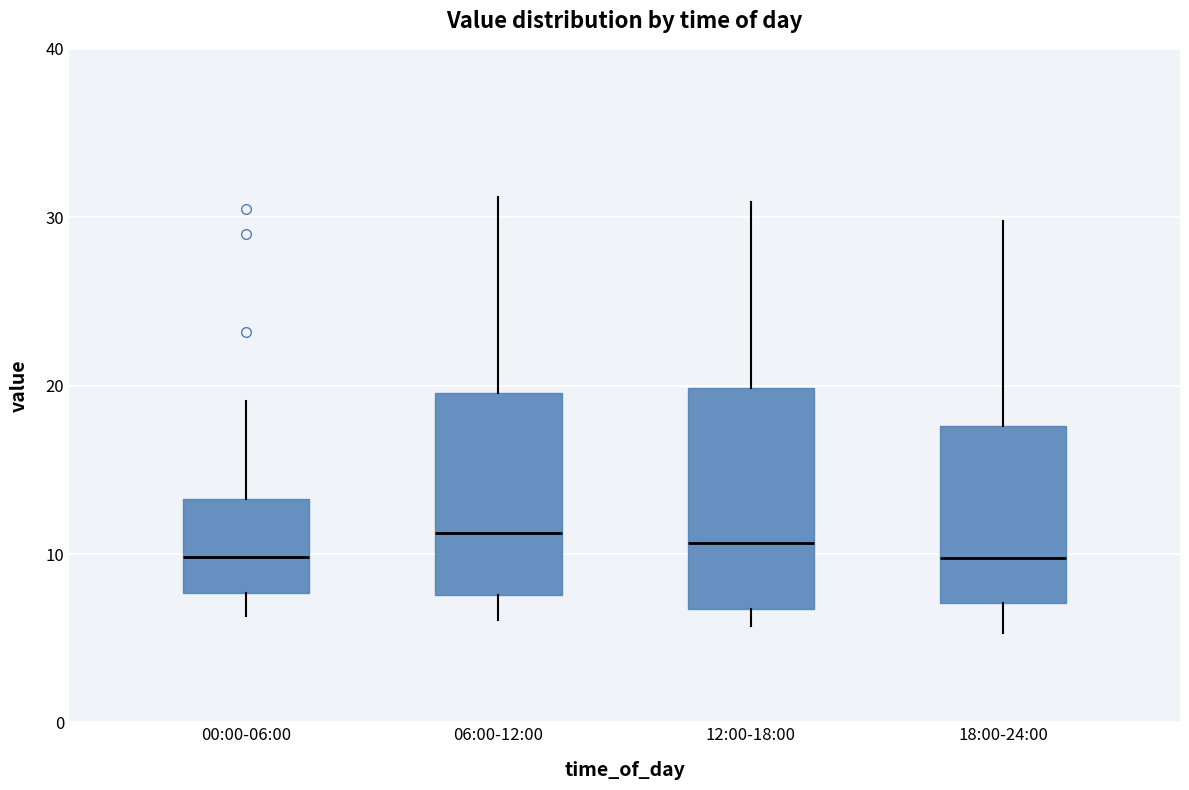

Reading left to right, transcribe this box plot: for each box, give where its median line is, the range the box spans, and where its two whiskers end, as read against the y-axis. The values are not printed on the chart, so give them approximately, as read against the axis.

00:00-06:00: median 10, box 8 to 13, whiskers 6 to 19
06:00-12:00: median 11, box 8 to 20, whiskers 6 to 31
12:00-18:00: median 11, box 7 to 20, whiskers 6 to 31
18:00-24:00: median 10, box 7 to 18, whiskers 5 to 30